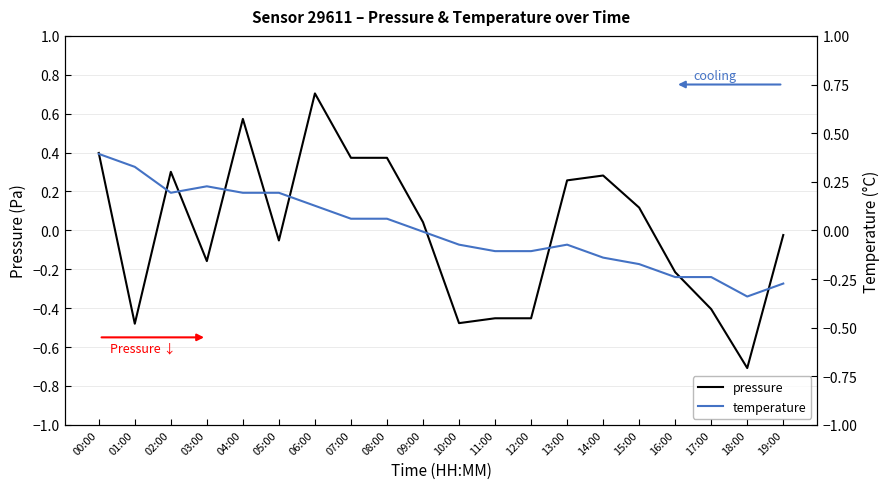

What position from the left is 03:00?

4